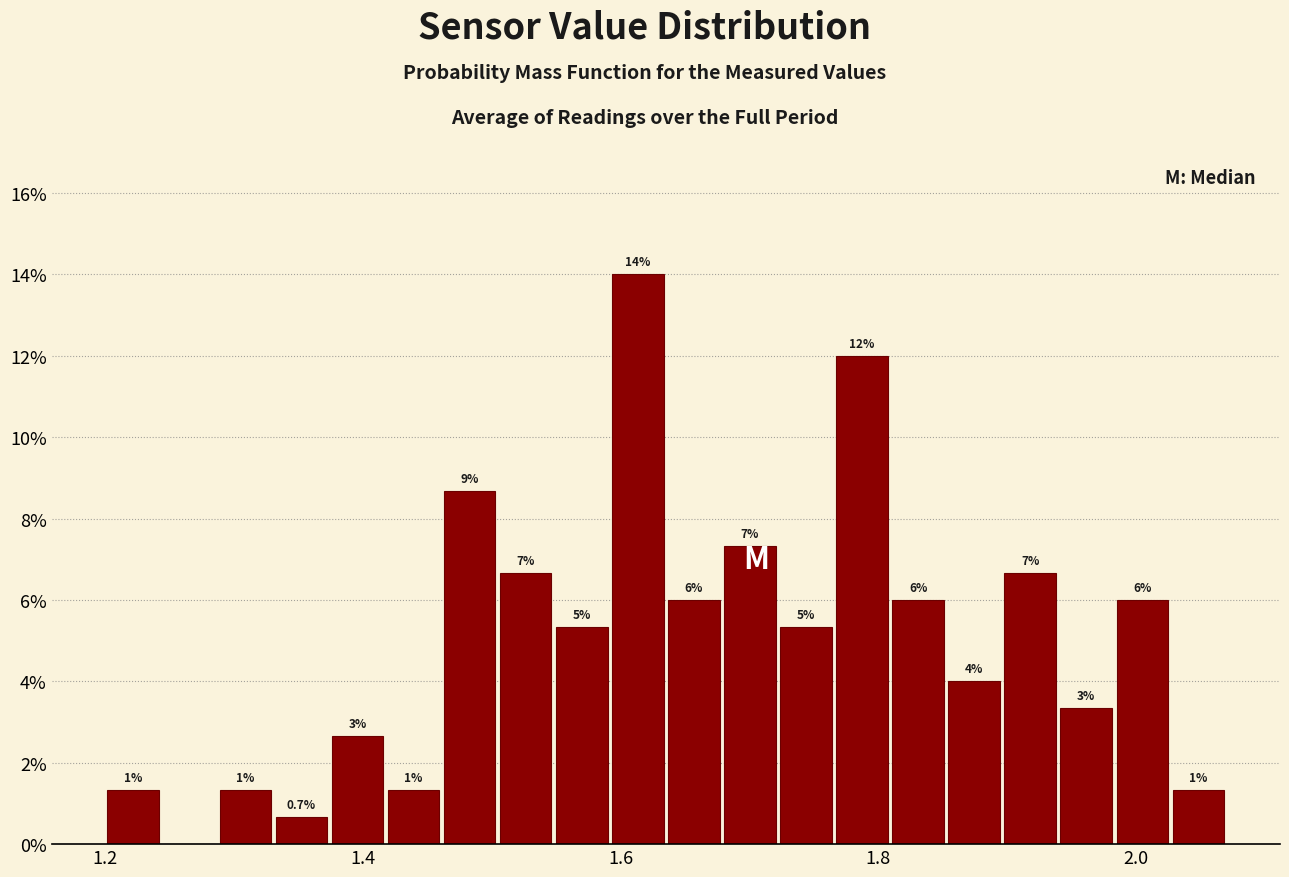

Around what value on the x-axis is the tallest bar? Give the approximate position of its centre, as read against the axis.

1.62